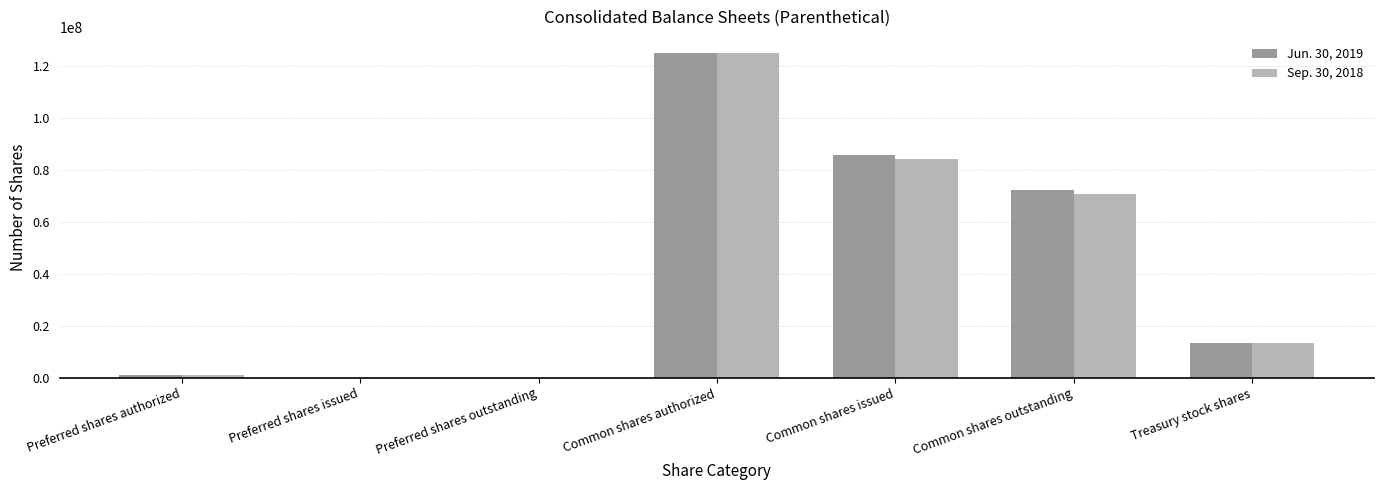

Count the number of data series in this chart.

2